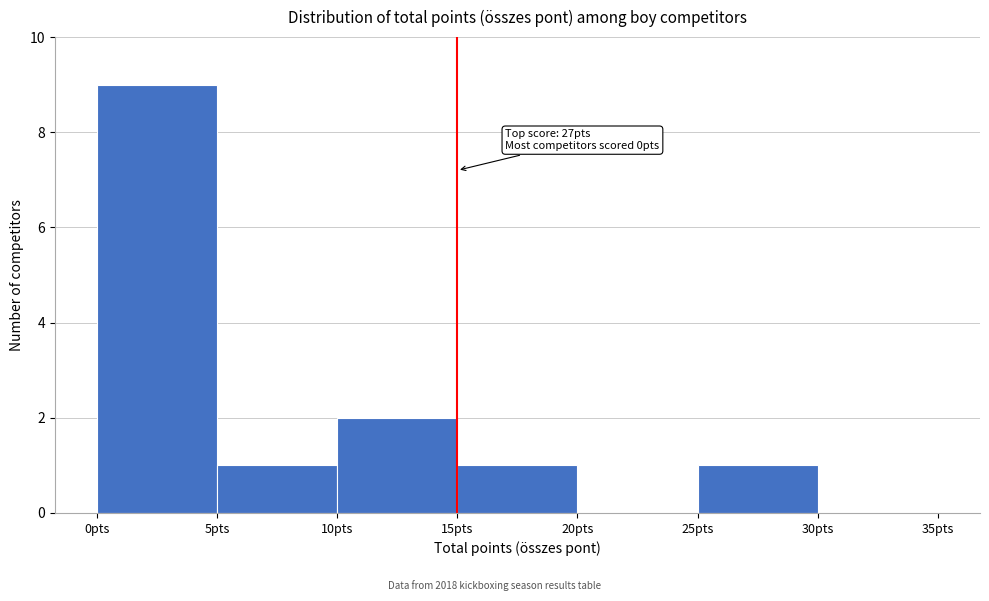

Over which range of the x-axis is the bar tallest?

0 to 5